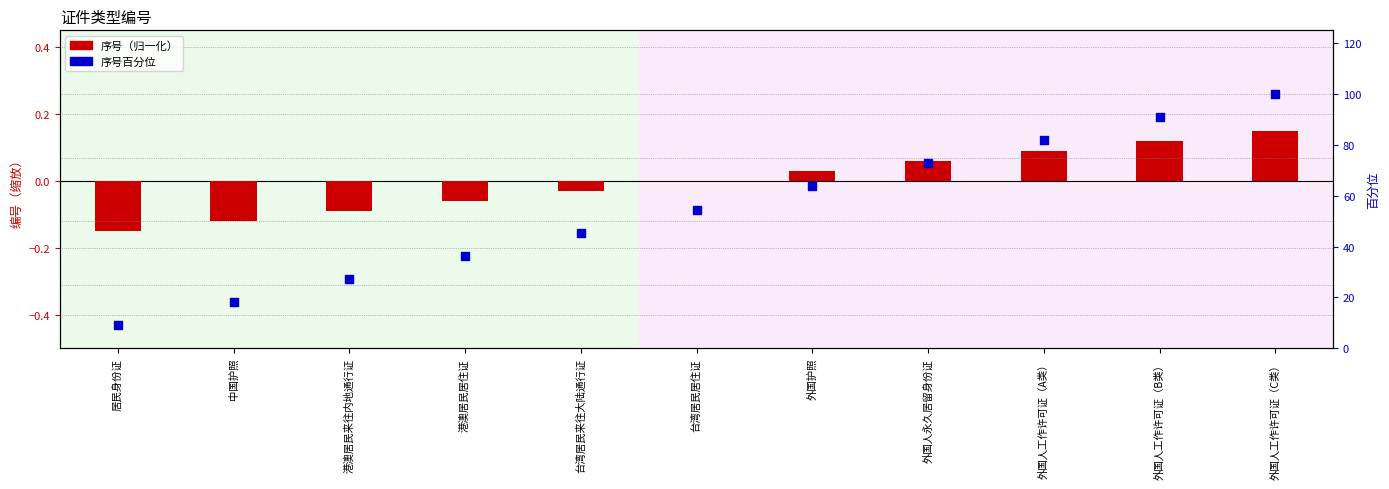

At which category is the sum across all series the highest?

外国人工作许可证（C类）